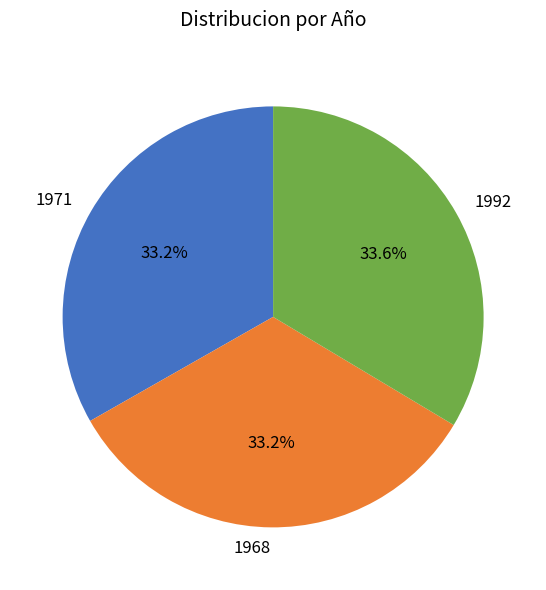

Approximately how many times larger is the value at 1971 compared to 1992?

1.0